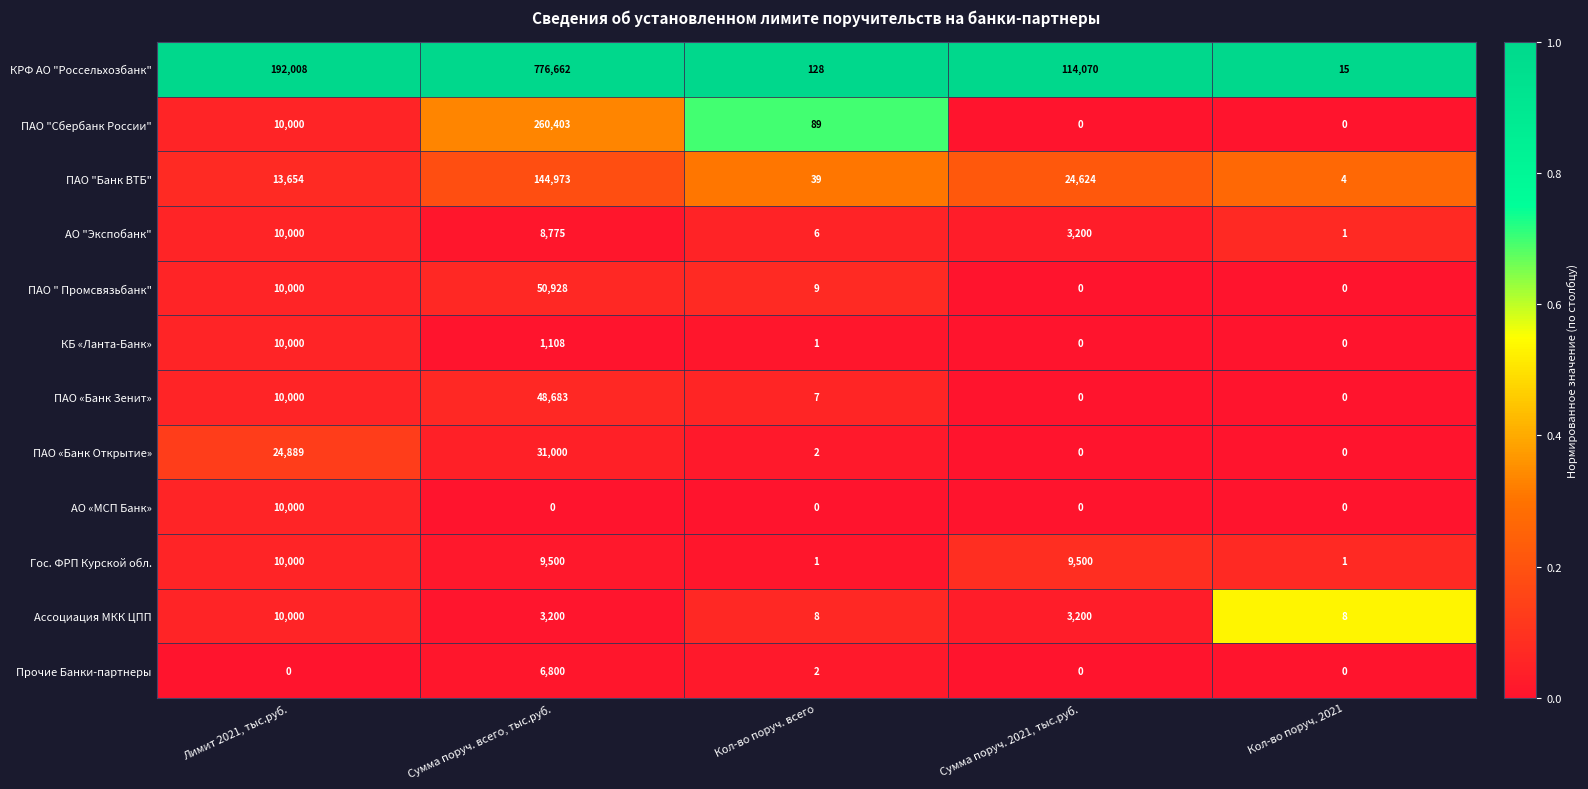

What is the greatest value displayed?

776662